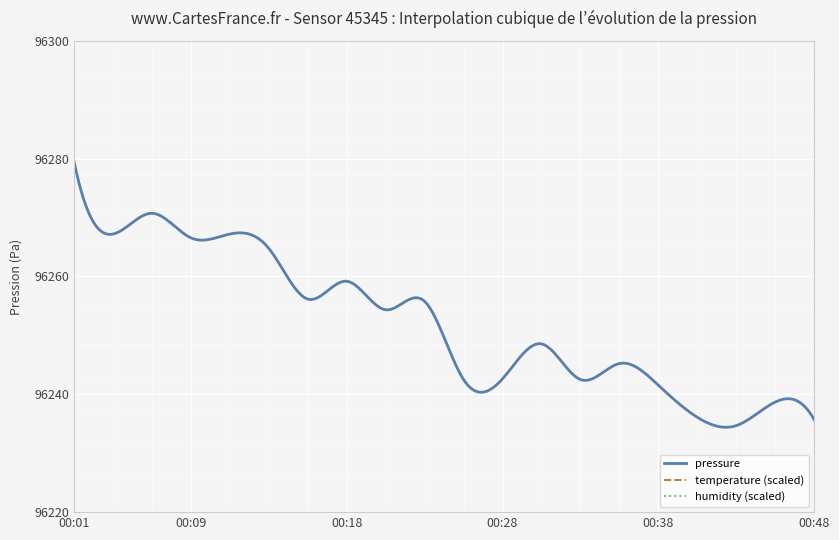

At which category does humidity reach its first local valley?

00:09